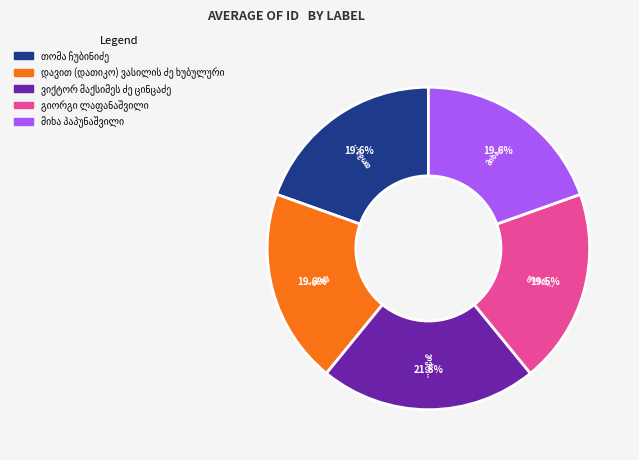

Is there a majority slice in this chart?

No